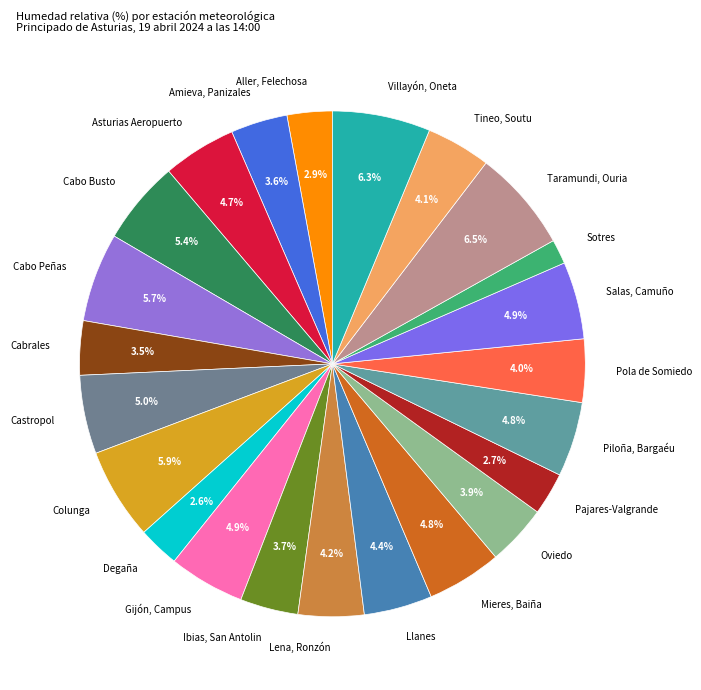

Which slice is the smallest?

Sotres